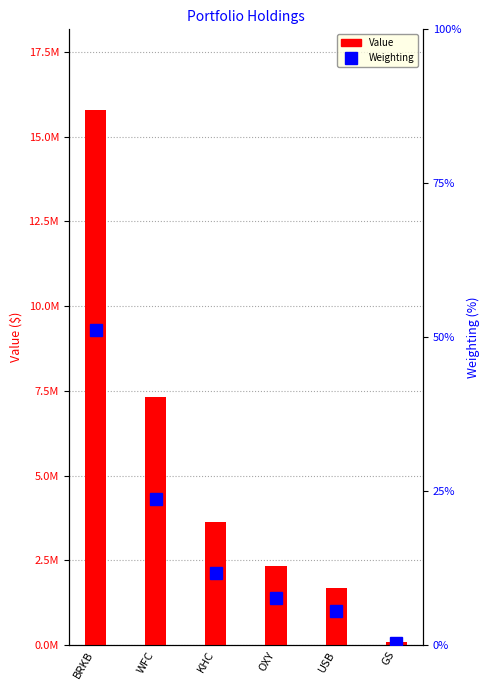

List the series in order of their overall mean, highest first.

Value, Weighting